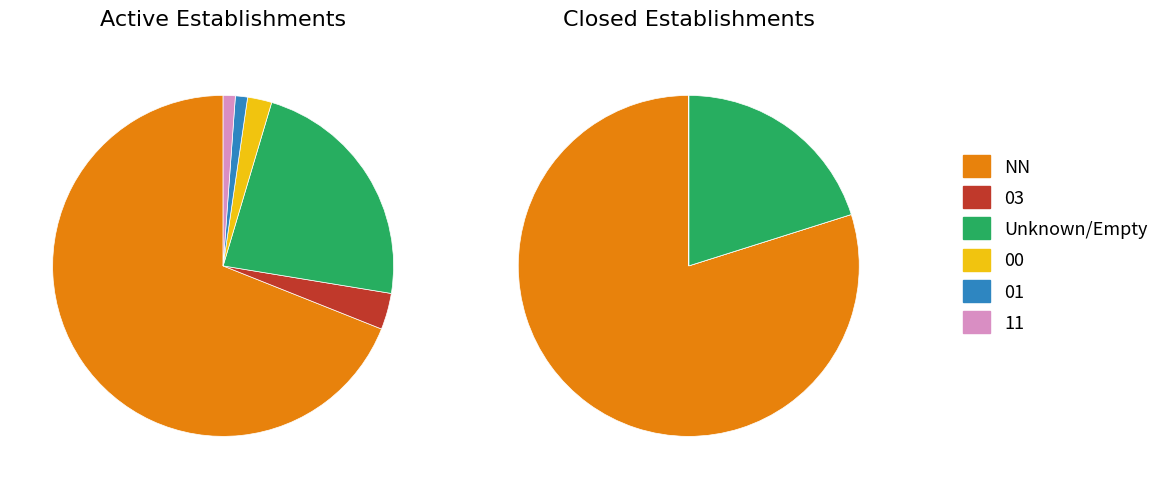

To the nearest percent, what is the average slice percentage?

17%